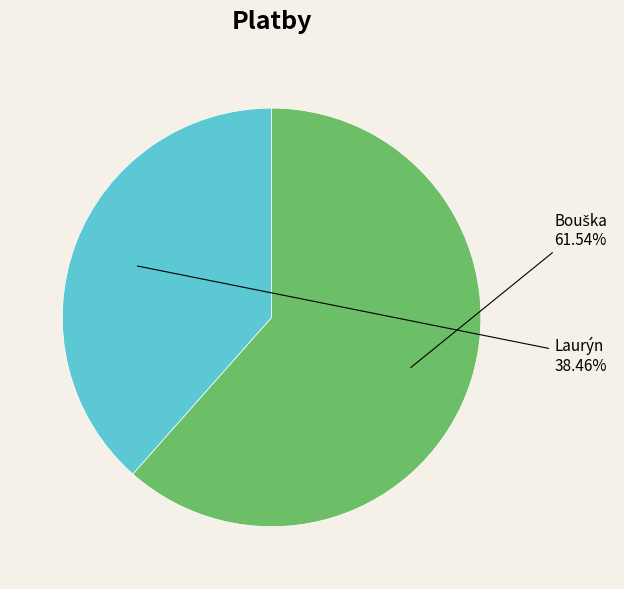

To the nearest percent, what portion does Bouška represent?

62%